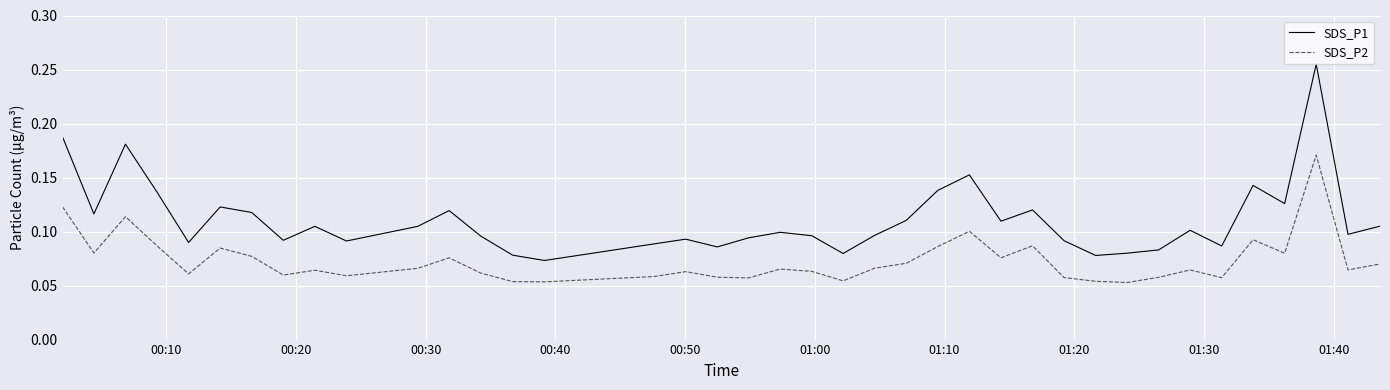

Rank the series by their average value, from highest to lowest.

SDS_P1, SDS_P2